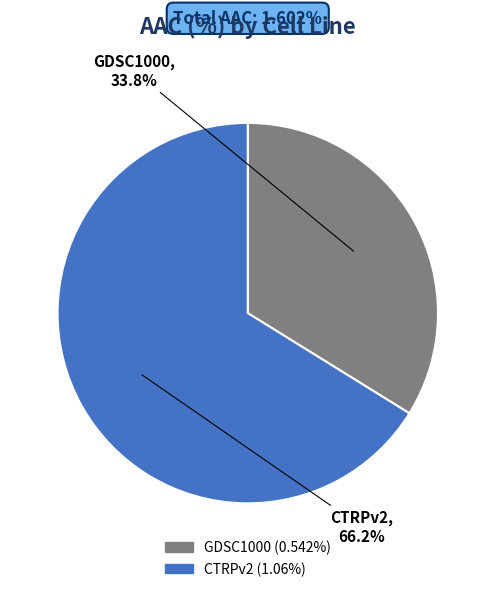

To the nearest percent, what is the combined percentage of GDSC1000 and CTRPv2?

100%